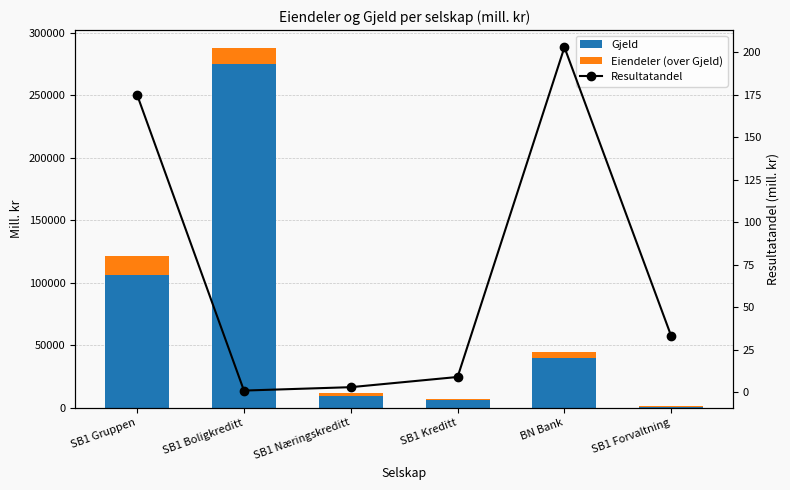

What is the label of the 6th bar from the left?

SB1 Forvaltning